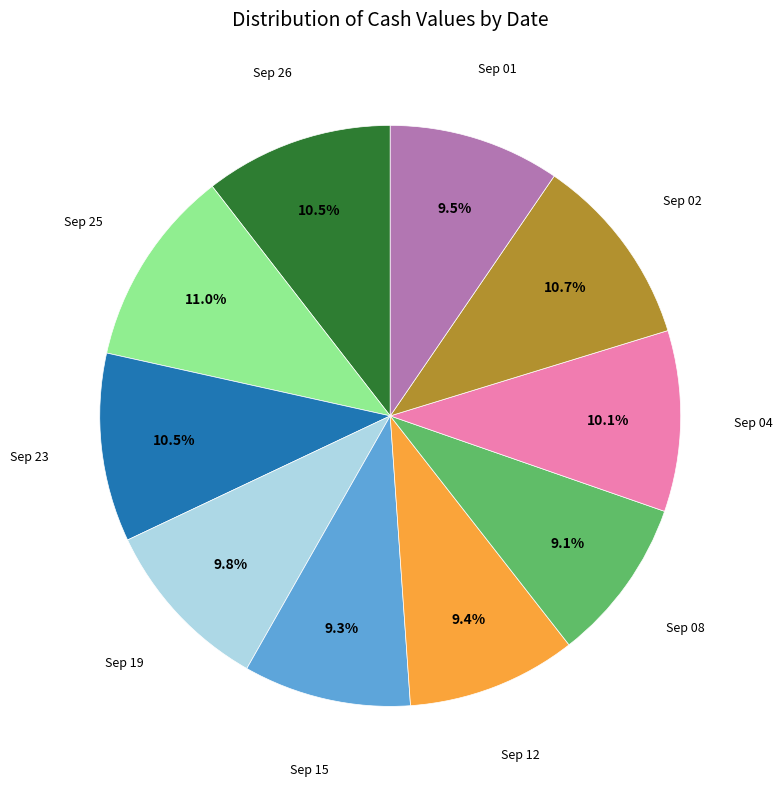

Does any single category account for the majority?

No